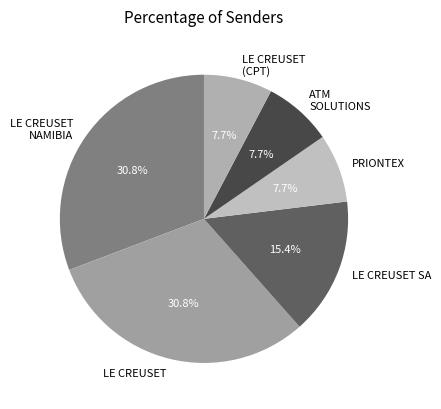

Does LE CREUSET represent more than half of the total?

No